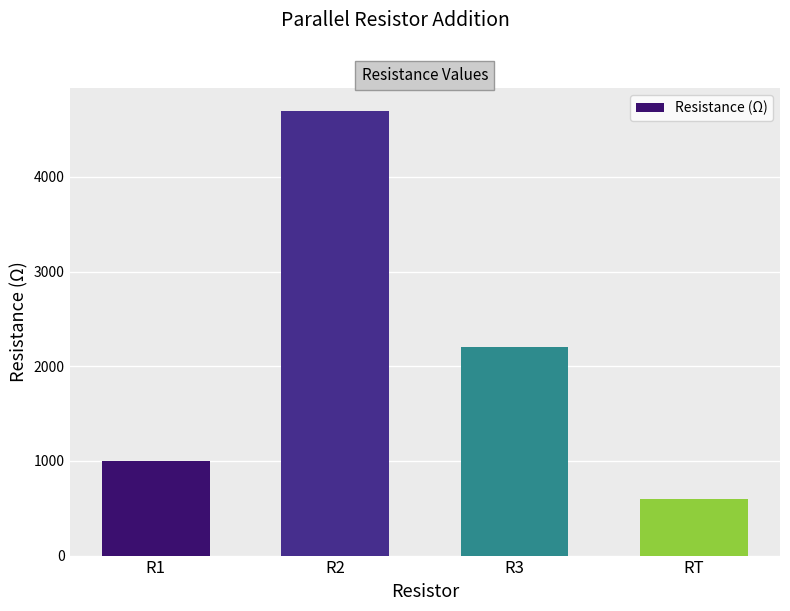

How many categories are shown in the chart?

4